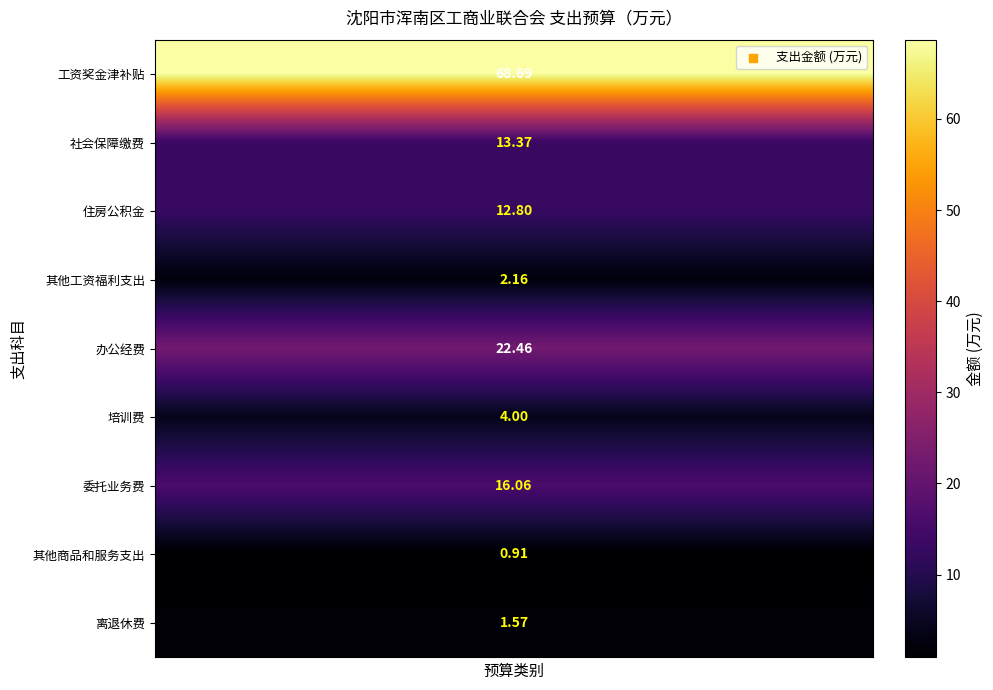

What is the spread (max minus min) of values at 7?

67.8